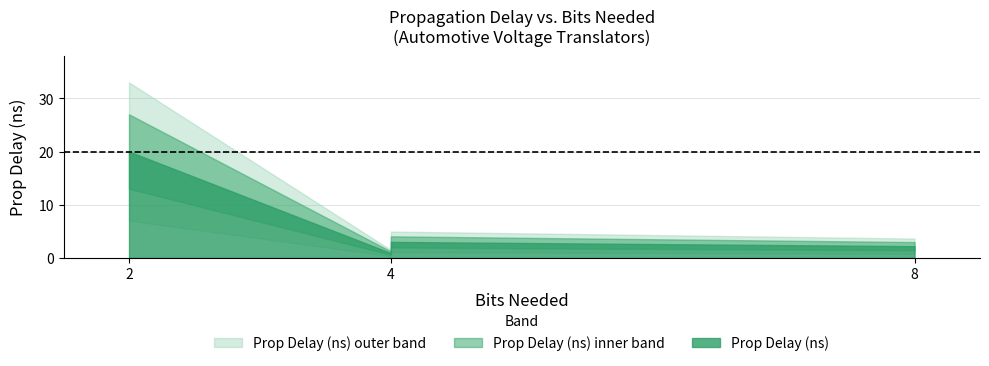

The value at LSF0204Q (4-bit) is 0.3. True or false?

False